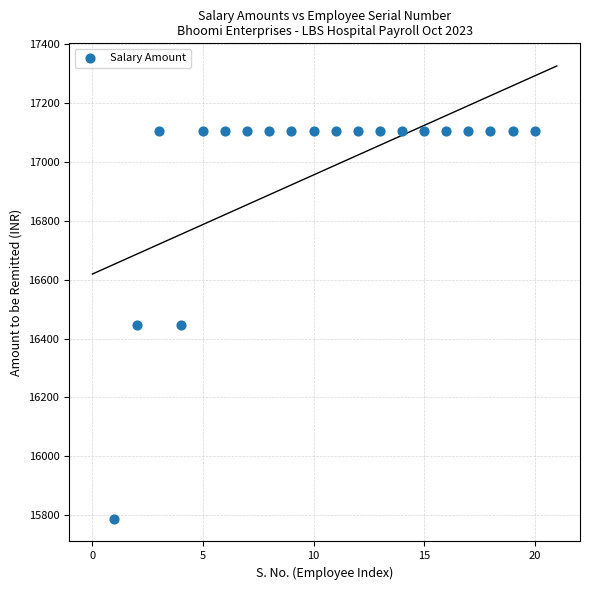

What is the range of X values (max minus min)?

19